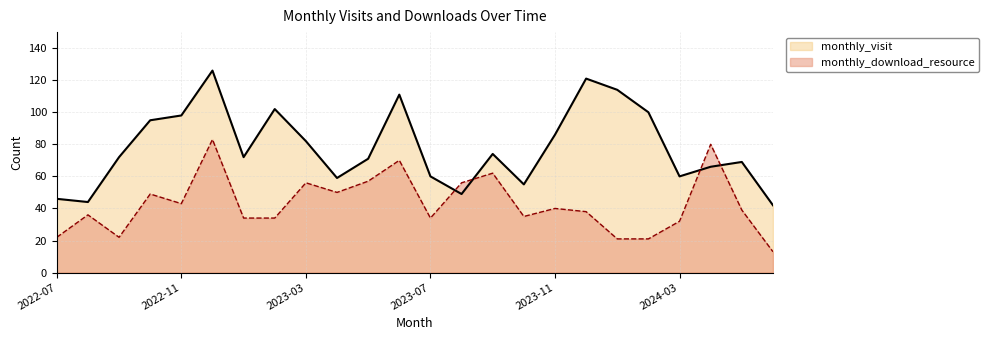

What is the approximate value of monthly_visit at 2024-05, to the nearest 10?

70